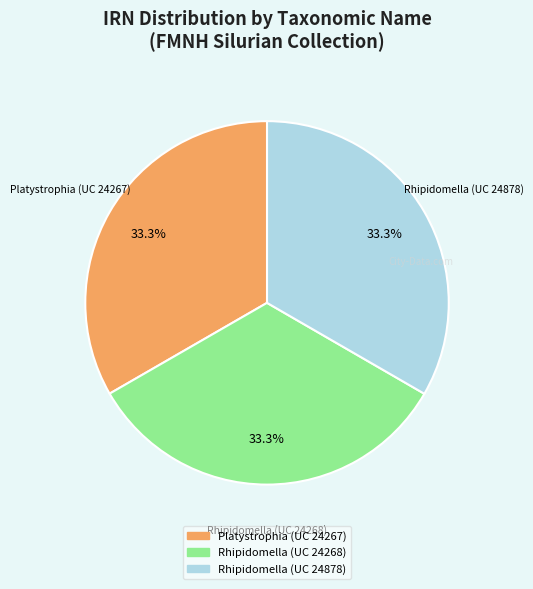

To the nearest percent, what percentage of the pie is Rhipidomella (UC 24268)?

33%